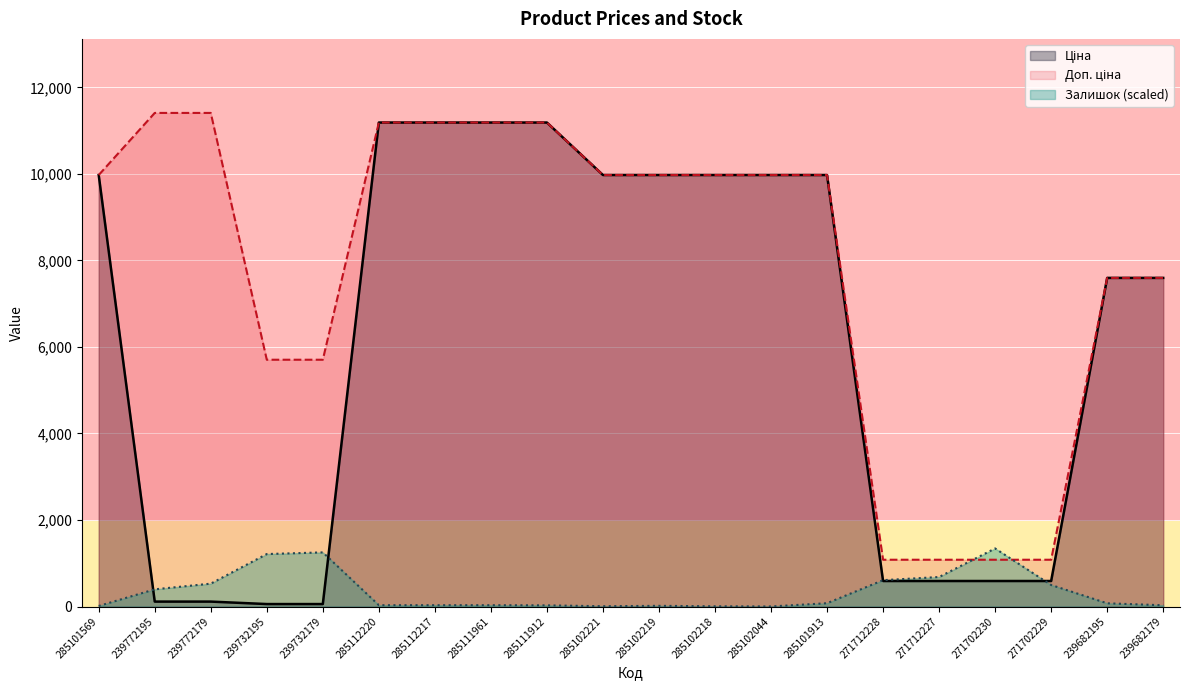

Reading left to right, list all the values displayed in this chart.

Ціна: 9975.0	114.1	114.1	57.0	57.0	11188.2	11188.2	11188.2	11188.2	9975.0	9975.0	9975.0	9975.0	9975.0	589.9	589.9	589.9	589.9	7596.5	7596.5
Доп. ціна: 9975.0	11410.0	11410.0	5705.0	5705.0	11188.2	11188.2	11188.2	11188.2	9975.0	9975.0	9975.0	9975.0	9975.0	1081.7	1081.7	1081.7	1081.7	7596.5	7596.5
Залишок: 12.8	397.7	529.0	1213.1	1251.4	31.0	31.0	31.0	27.4	7.3	16.4	5.5	1.8	76.6	609.3	682.2	1342.6	498.0	74.8	29.2